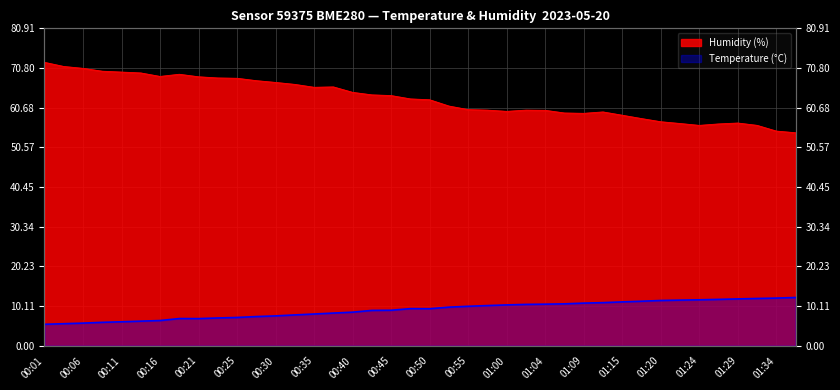

True or false: Temperature (°C) and Humidity (%) intersect in this chart.

False